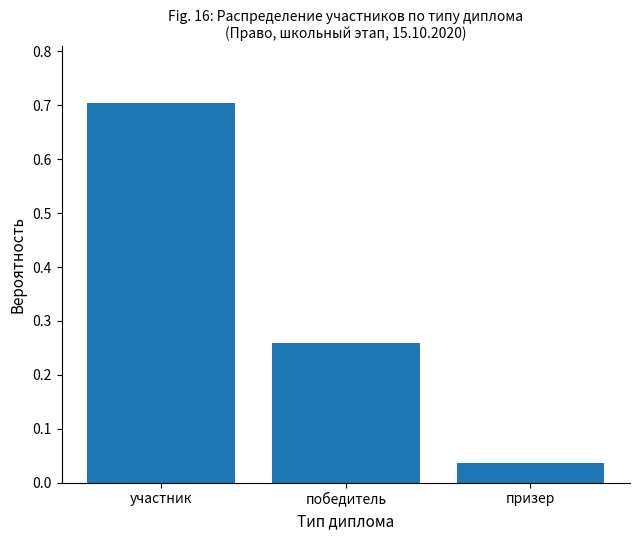

List the labels in order of value, largest first.

участник, победитель, призер